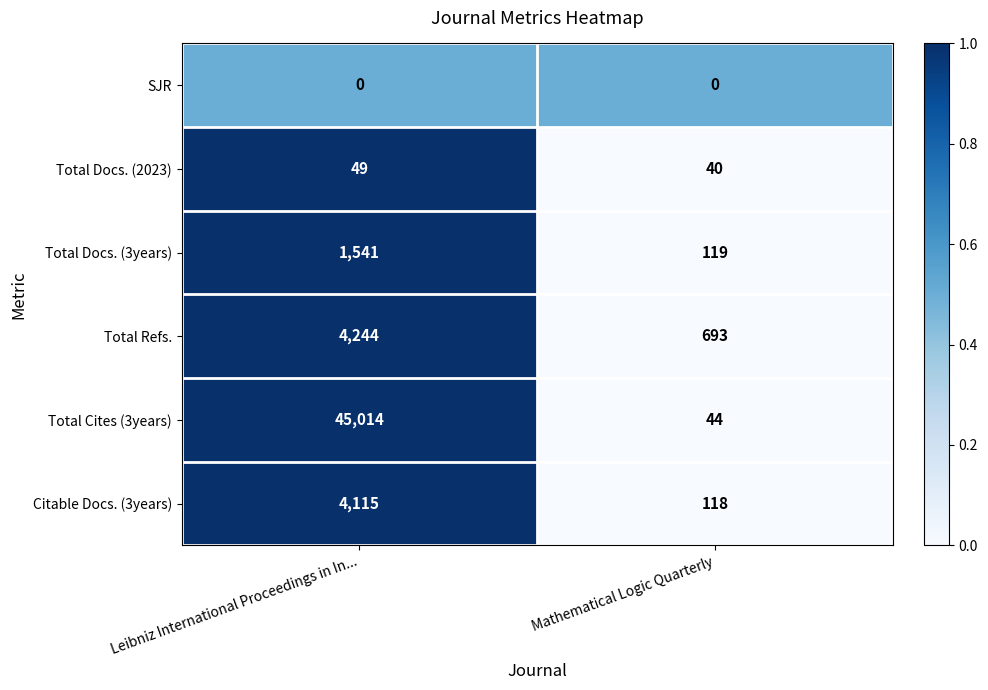

At which label does Total Refs. reach its minimum?

Mathematical Logic Quarterly